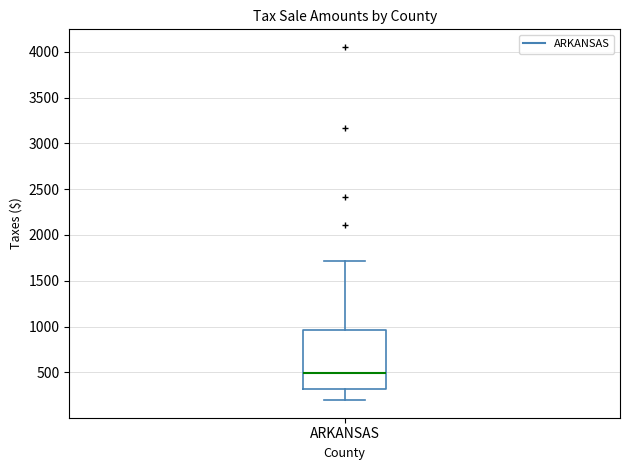

Where does the lower whisker of the box for ARKANSAS end on the y-axis? The values are not printed on the chart, so give them approximately, as read against the axis.

200